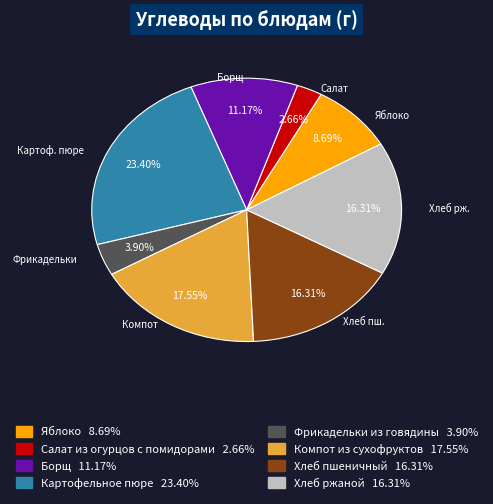

To the nearest percent, what portion does Салат из огурцов с помидорами represent?

3%